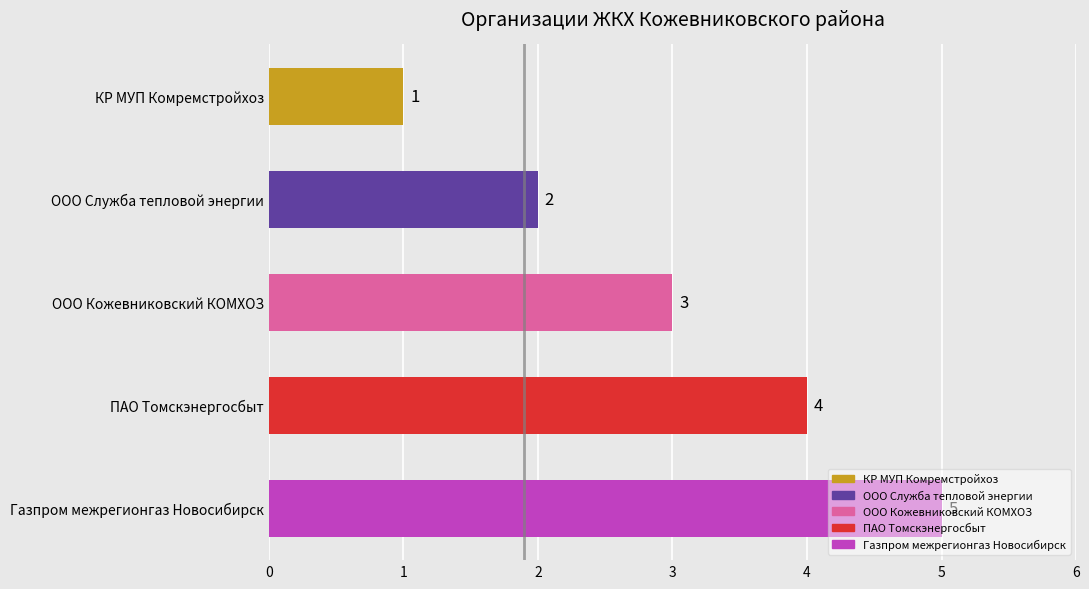

Which has a higher value, ПАО Томскэнергосбыт or Газпром межрегионгаз Новосибирск?

Газпром межрегионгаз Новосибирск